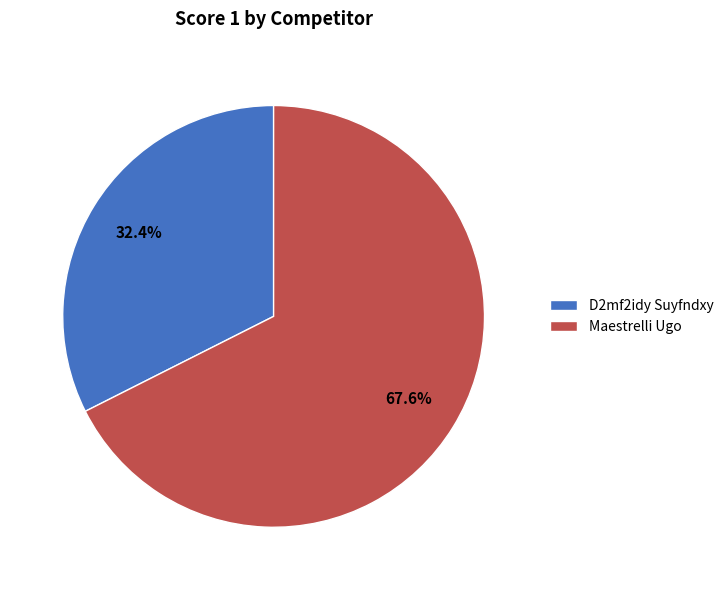

Which category has the smallest portion of the pie?

D2mf2idy Suyfndxy